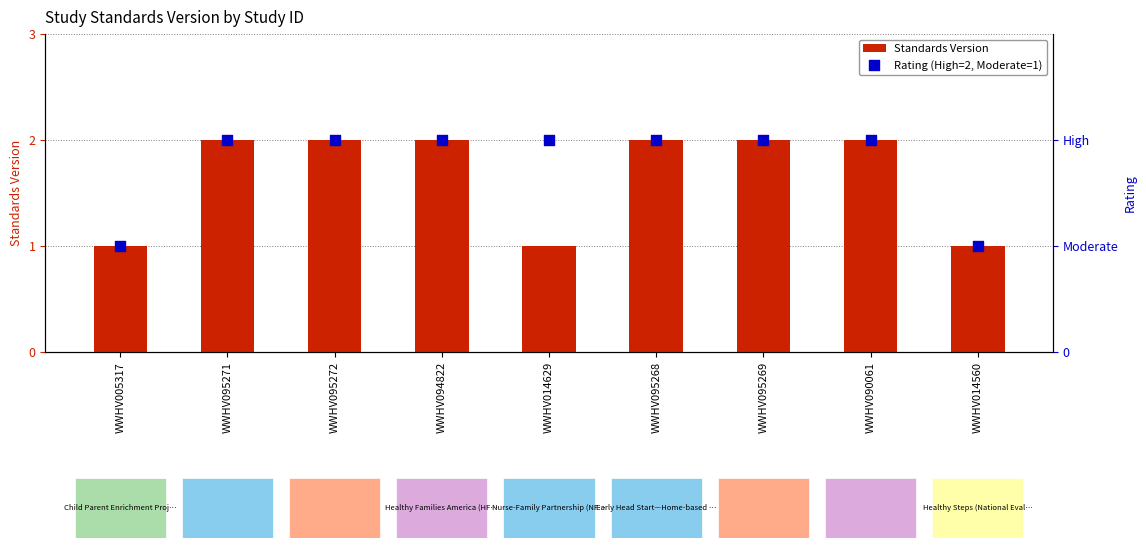

Which series reaches the maximum Y coordinate?

Standards Version